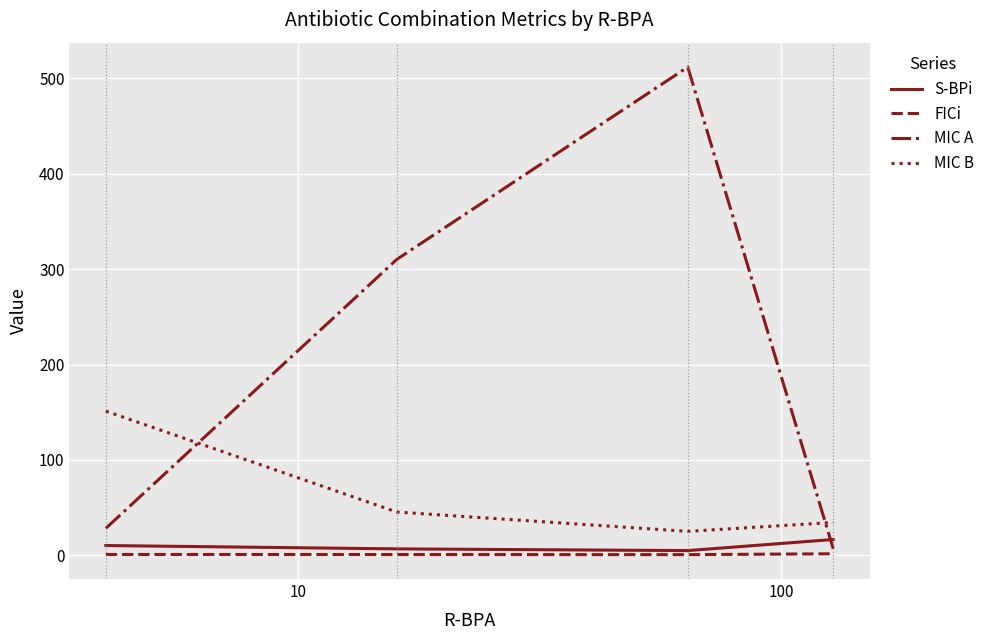

How many times do S-BPi and MIC A cross each other?

1